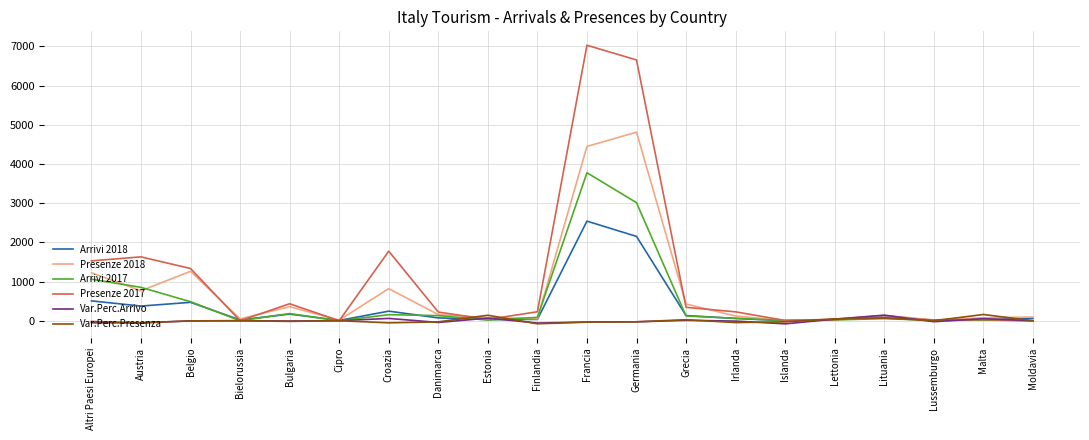

Is it true that Arrivi 2017 equals 485.0 at Belgio?

True